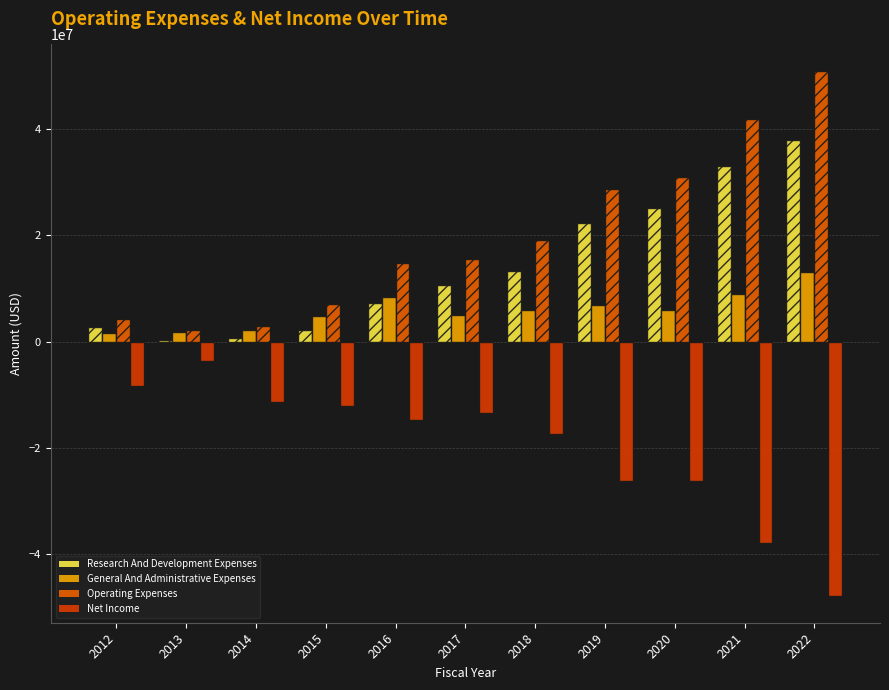

At which category is the sum across all series the highest?

2022